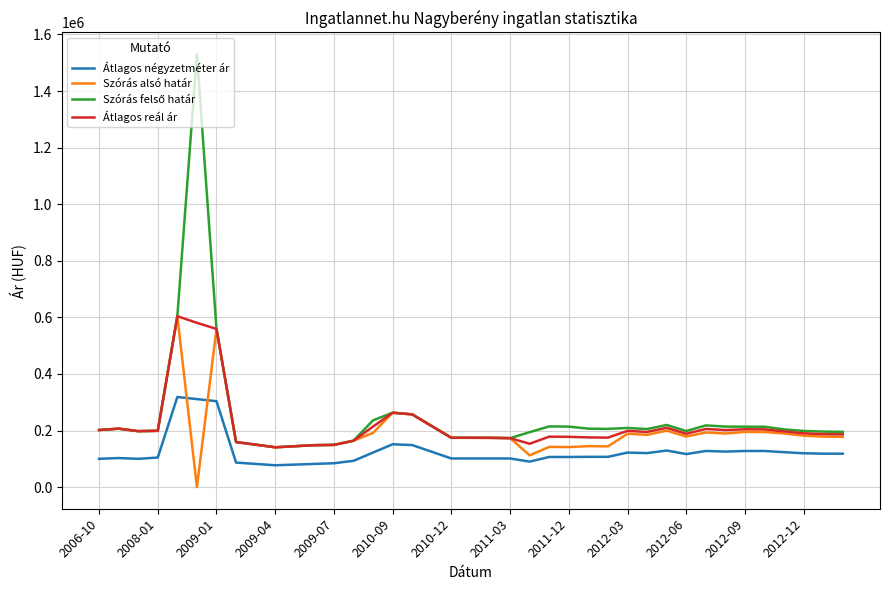

True or false: Átlagos négyzetméter ár and Szórás alsó határ intersect in this chart.

True